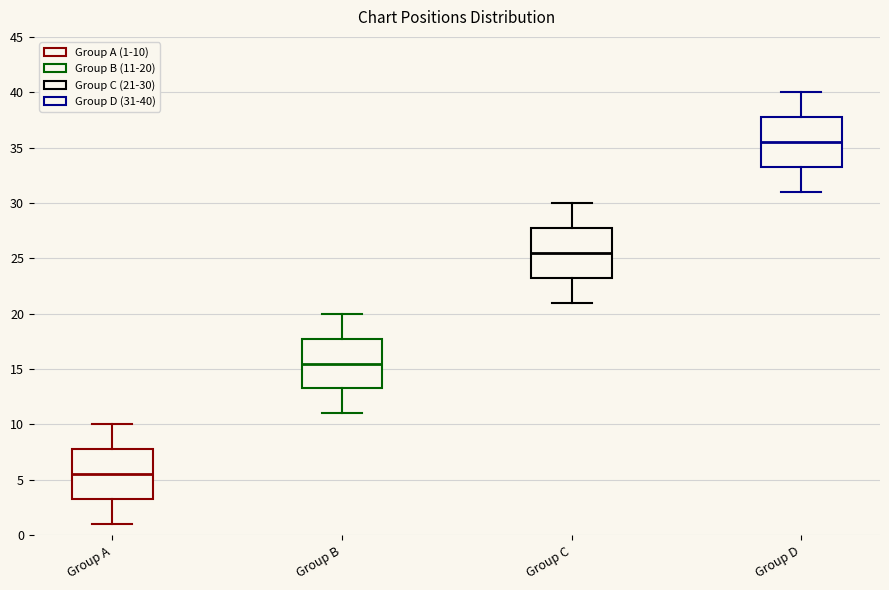

Reading left to right, transcribe this box plot: for each box, give where its median line is, the range the box spans, and where its two whiskers end, as read against the y-axis. The values are not printed on the chart, so give them approximately, as read against the axis.

Group A: median 5.5, box 3.5 to 8.0, whiskers 1.0 to 10.0
Group B: median 15.5, box 13.5 to 18.0, whiskers 11.0 to 20.0
Group C: median 25.5, box 23.5 to 28.0, whiskers 21.0 to 30.0
Group D: median 35.5, box 33.5 to 38.0, whiskers 31.0 to 40.0